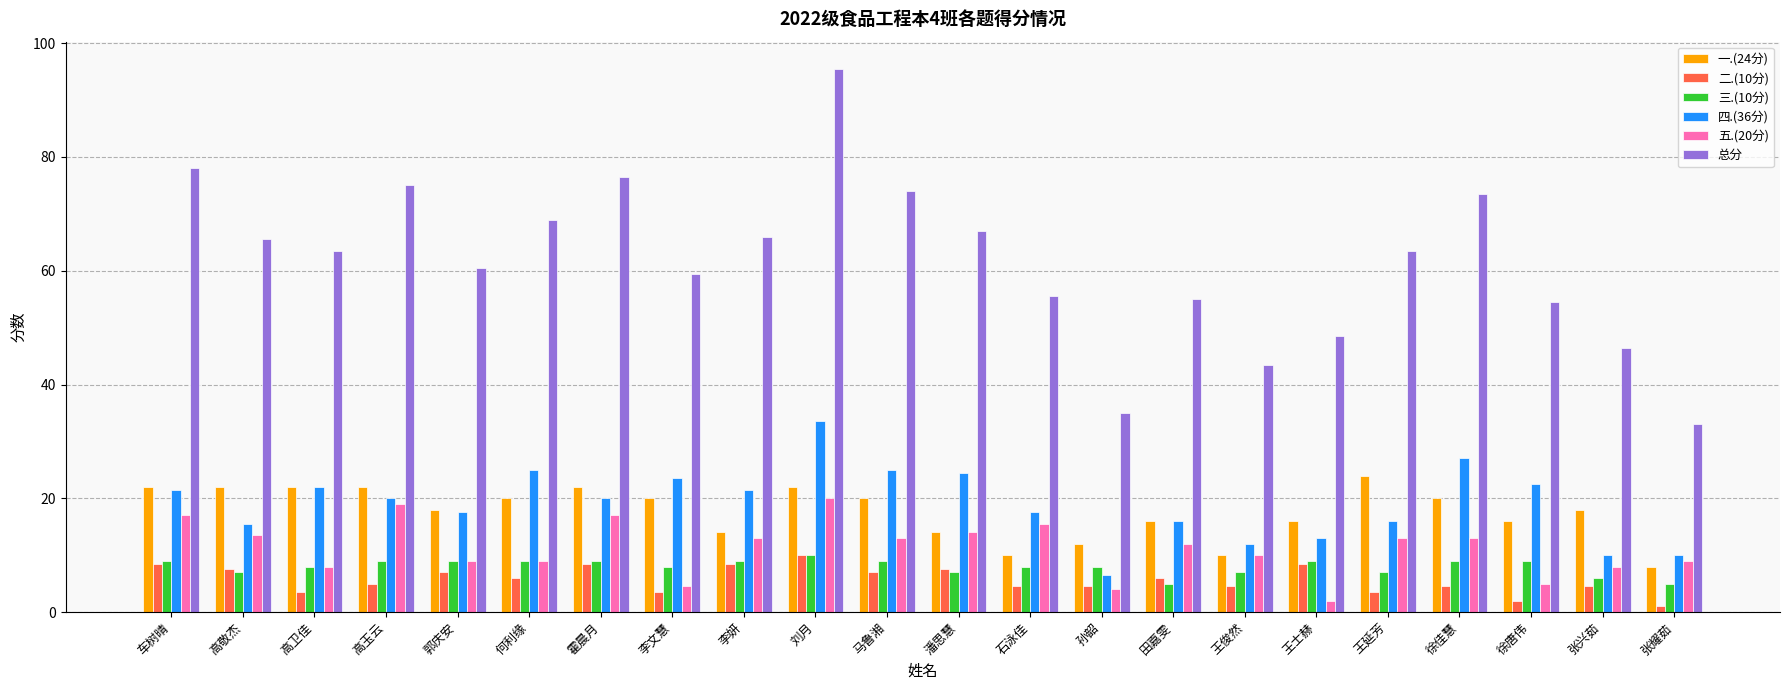

Is it true that 总分 equals 118.9 at 车树晴?

False